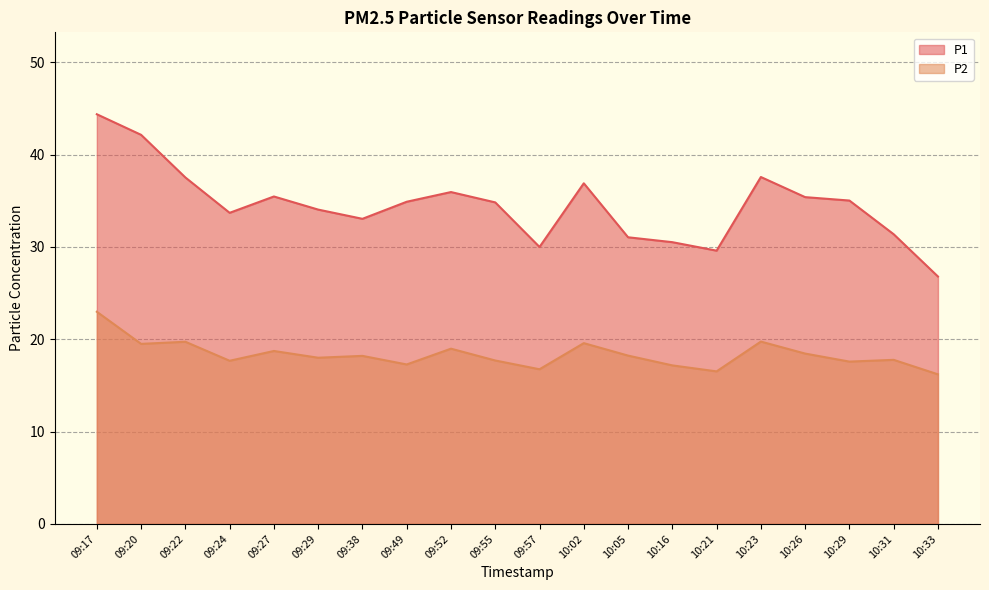

What is the greatest value displayed?

44.4